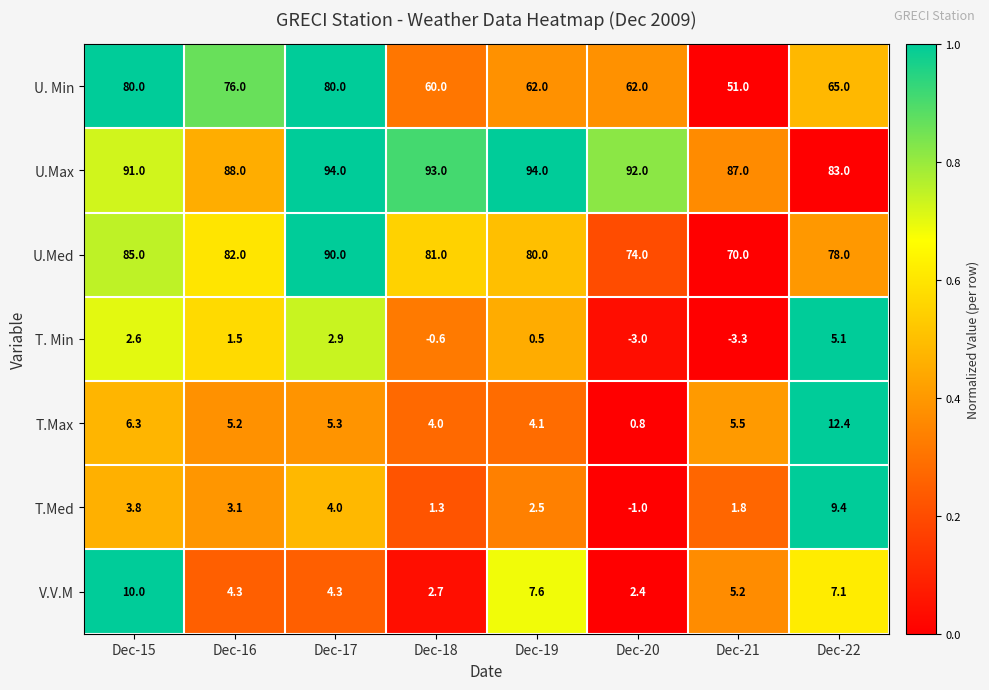

What is the difference between the highest and lowest values at Dec-17?

91.1